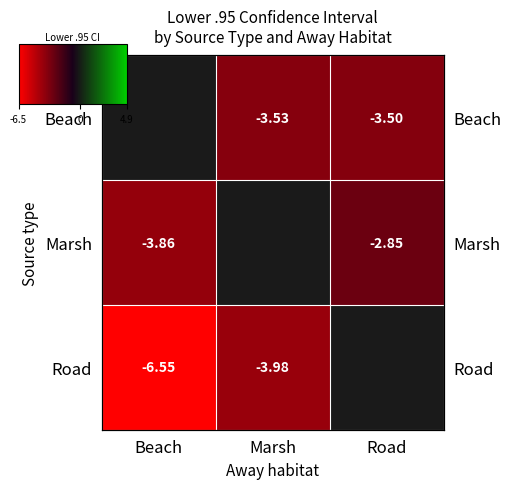

Count the number of categories in the chart.

3